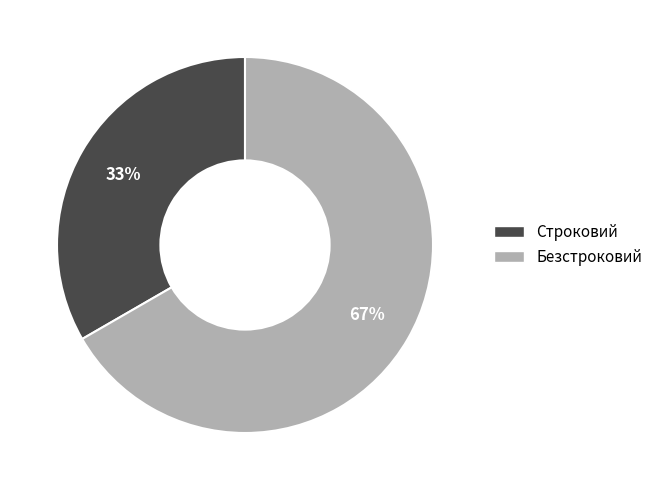

What is the majority slice?

Безстроковий